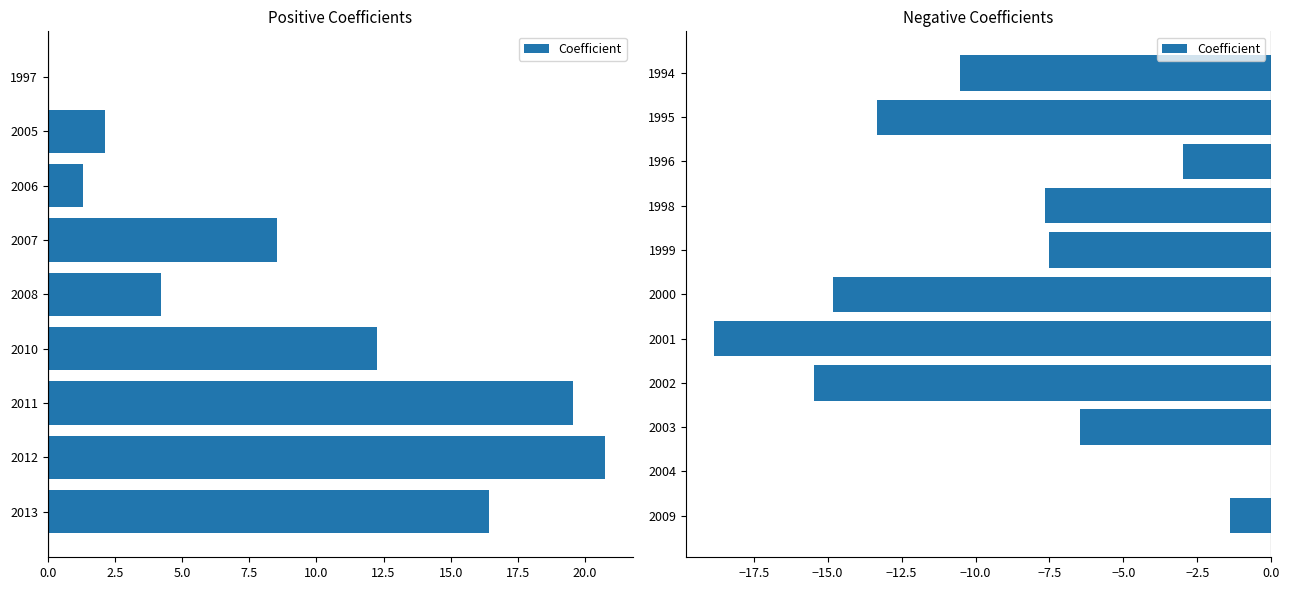

What is the minimum value shown in the chart?

-18.8